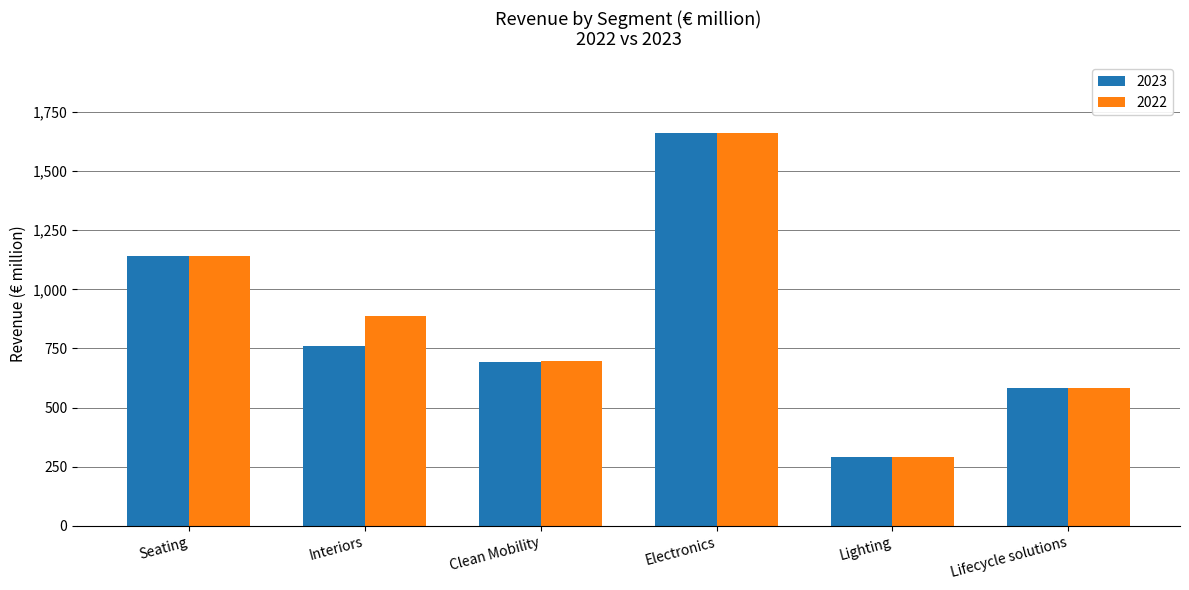

Where is 2023 nearest to the value 976?

Seating